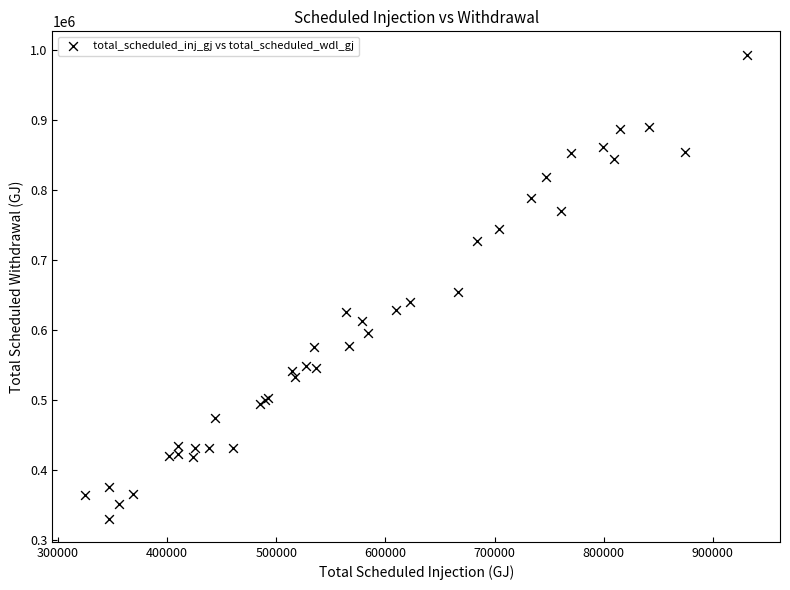

What Y value in the scatter plot is closest to 662233?

654233.6